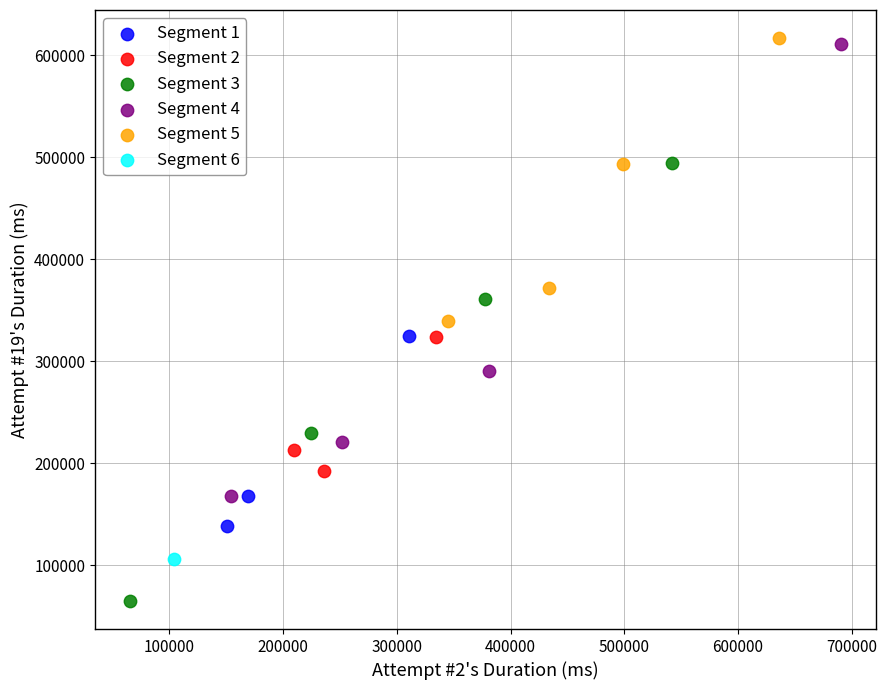

Which series reaches the maximum Y coordinate?

Segment 5